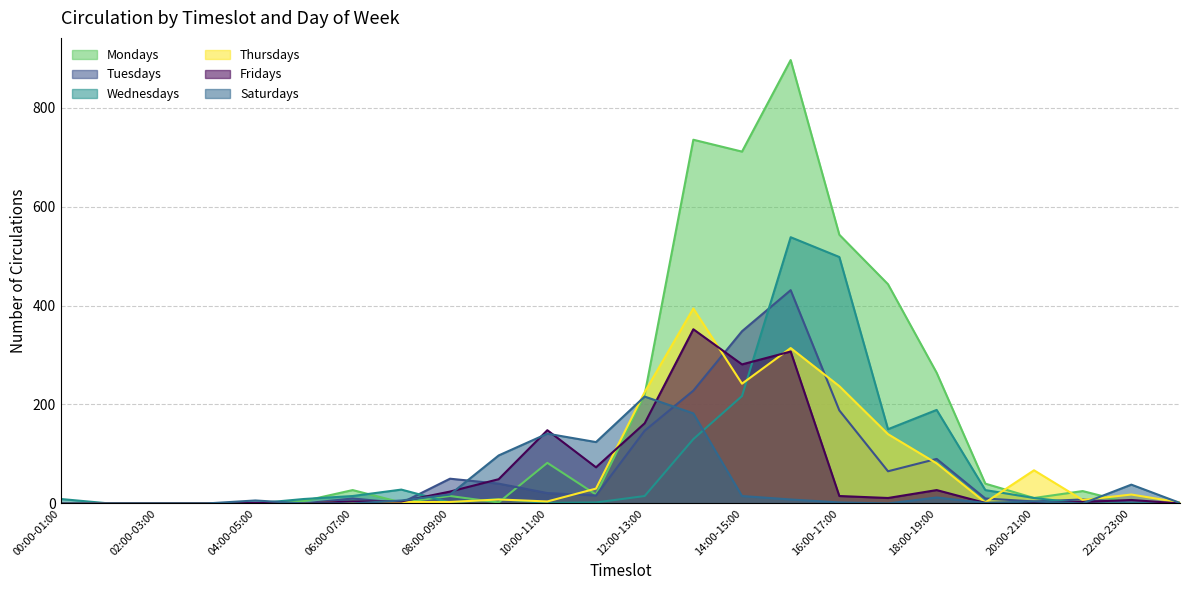

What is the value of the Wednesdays point at the 10th from the left?

9